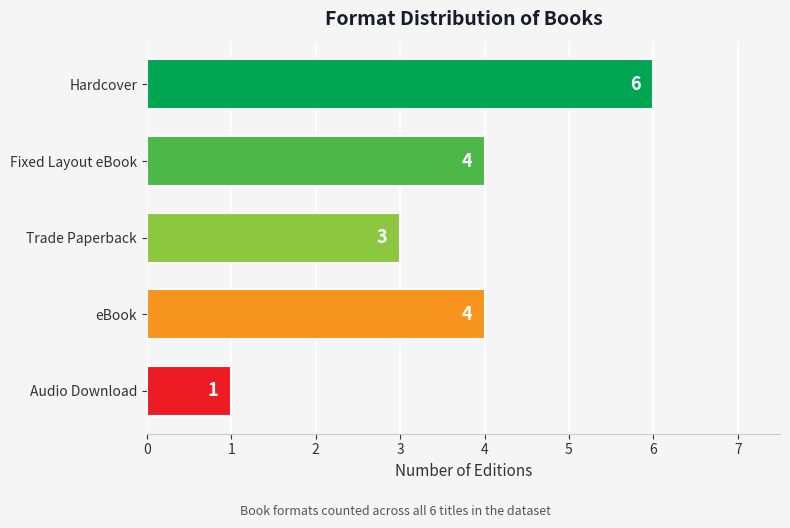

Approximately how many times larger is the value at Fixed Layout eBook compared to Audio Download?

4.0